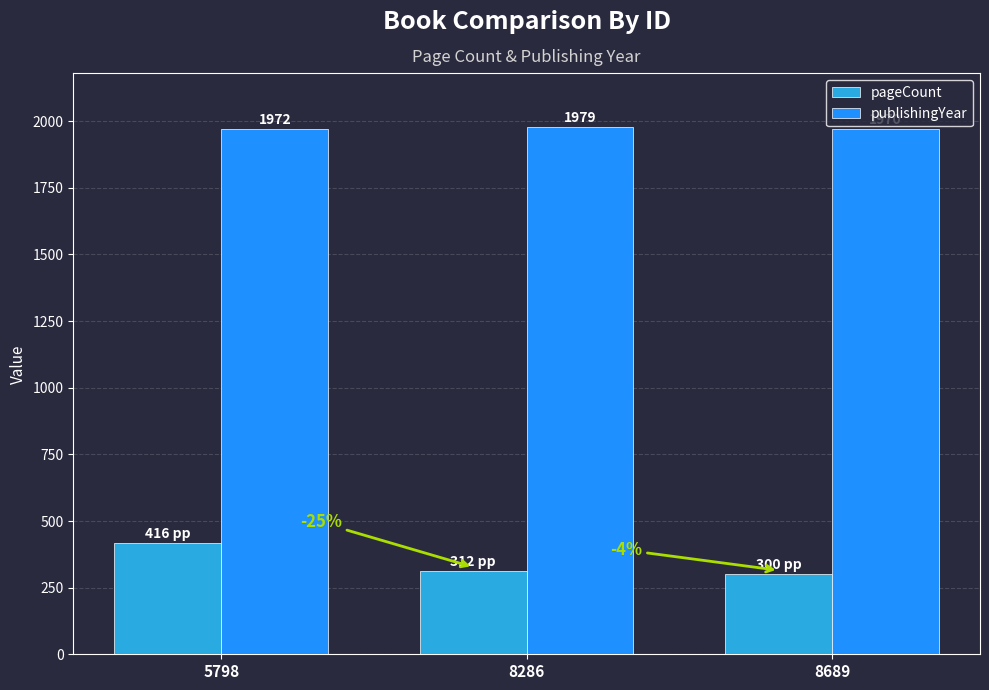

Rank the series by their average value, from highest to lowest.

publishingYear, pageCount